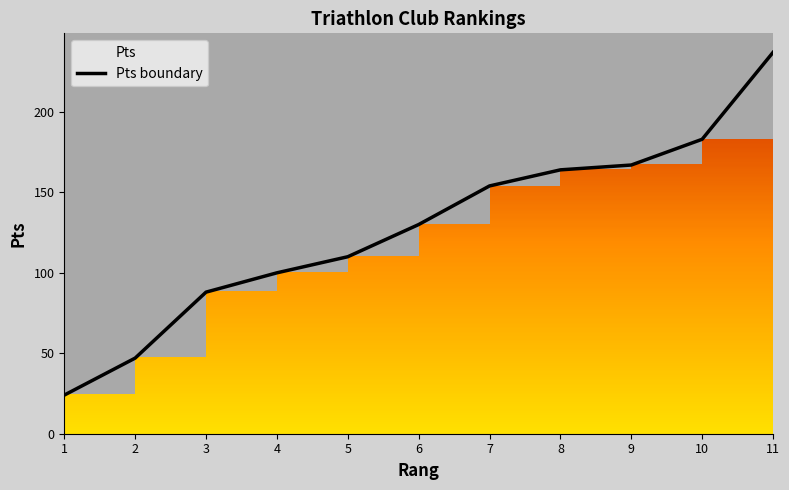

True or false: there are more than 2 points higher than both neighbors.

False